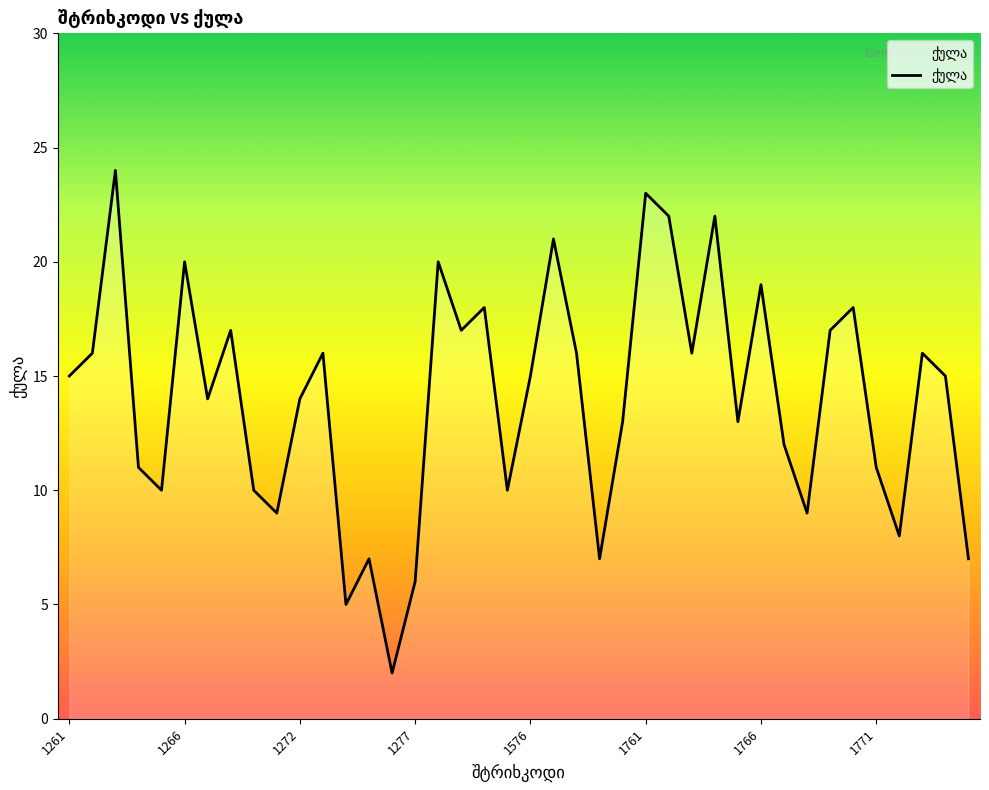

How many interior local valleys (lower than both neighbors) does the data have?

12